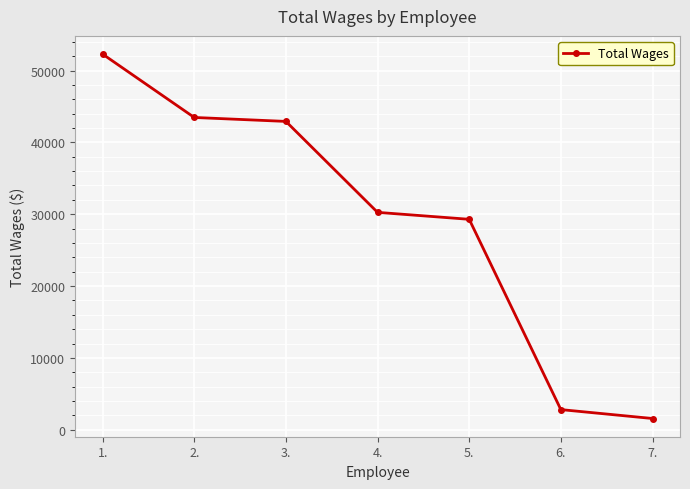

What is the greatest value displayed?

52289